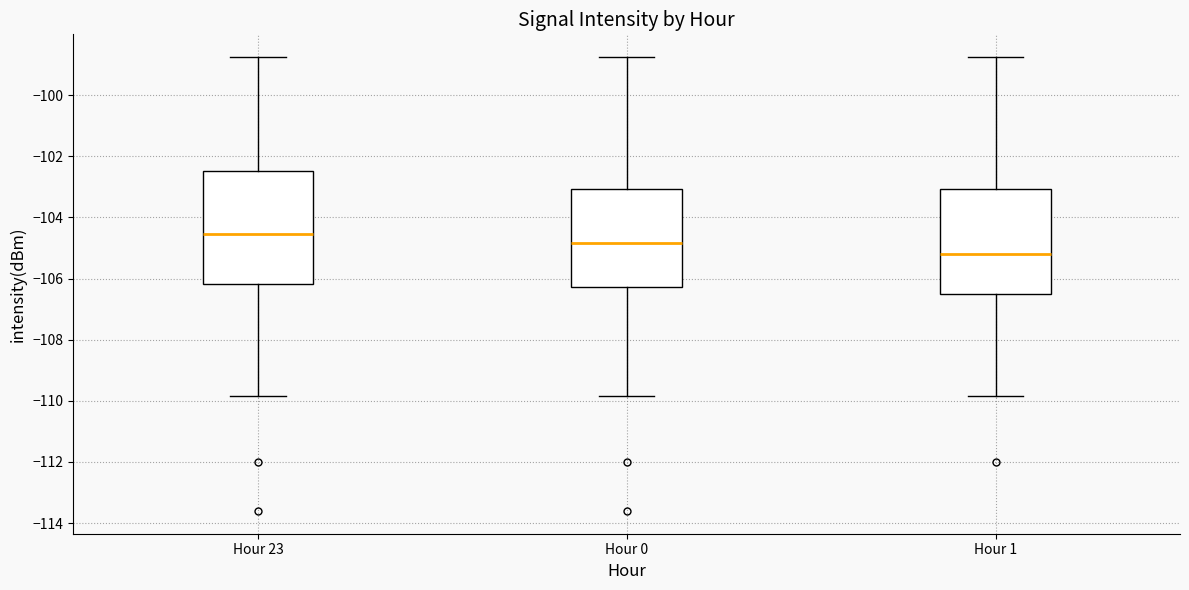

Which box has the lowest median line?

Hour 1